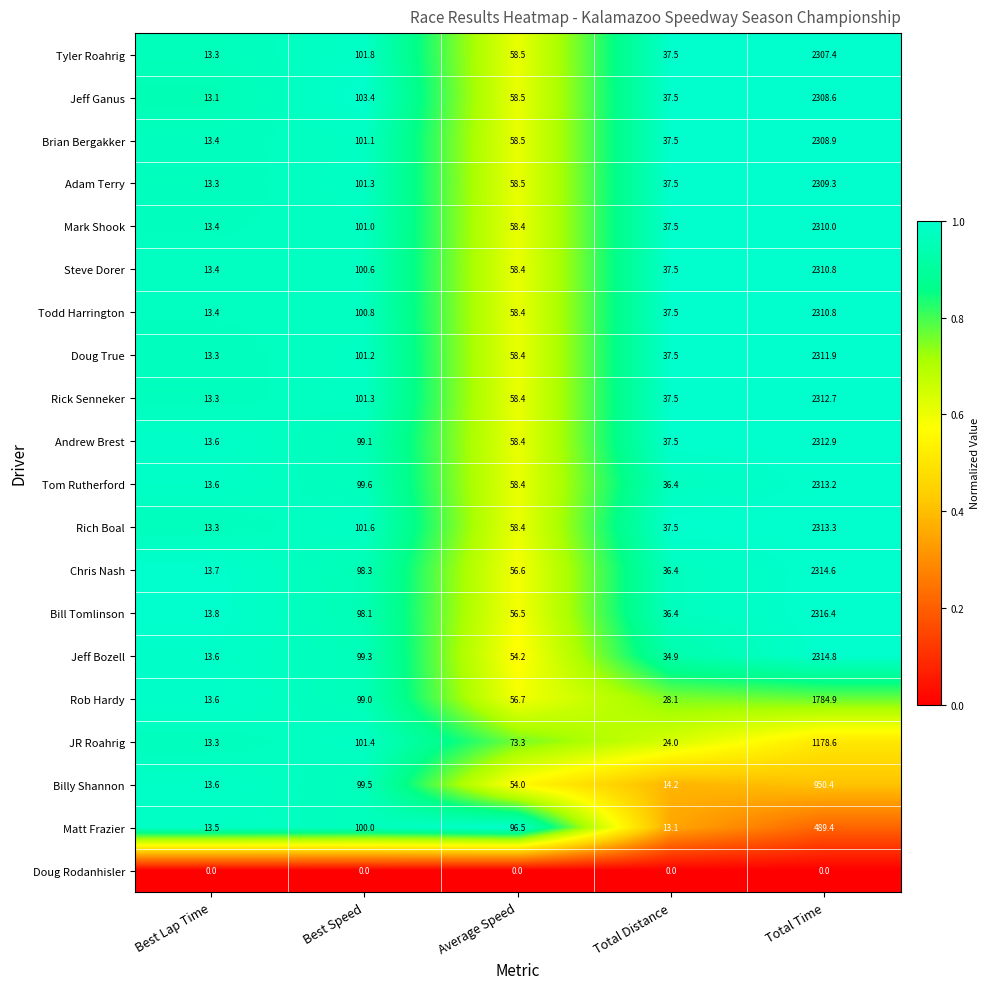

Which series has the widest spread of values?

Bill Tomlinson